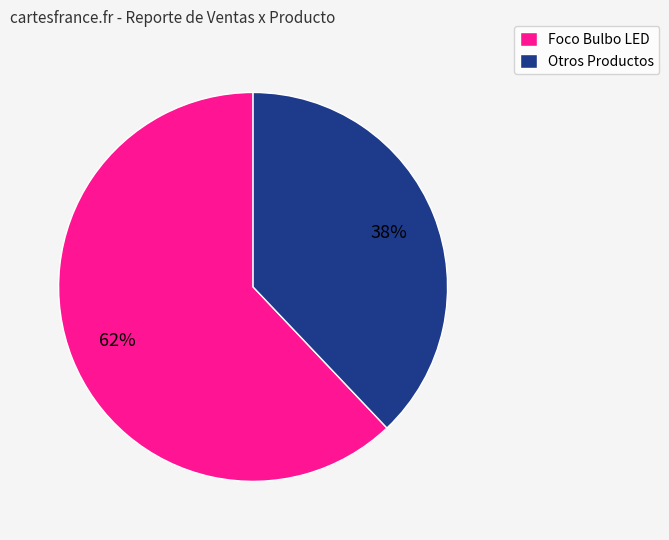

Do Foco Bulbo LED and Otros Productos together represent more than half of the pie?

Yes